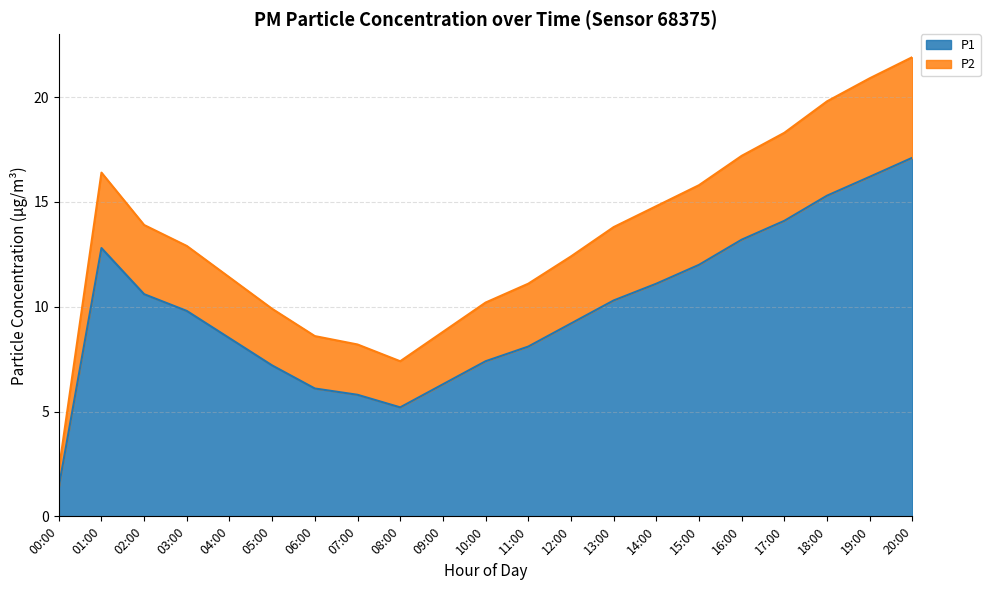

What is the lowest value of the P1 series?

1.4